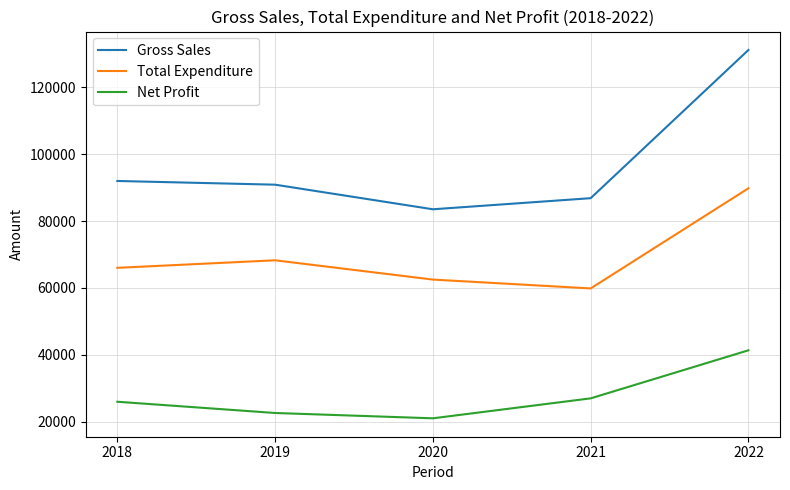

What is the spread (max minus min) of values at 2020?

62518